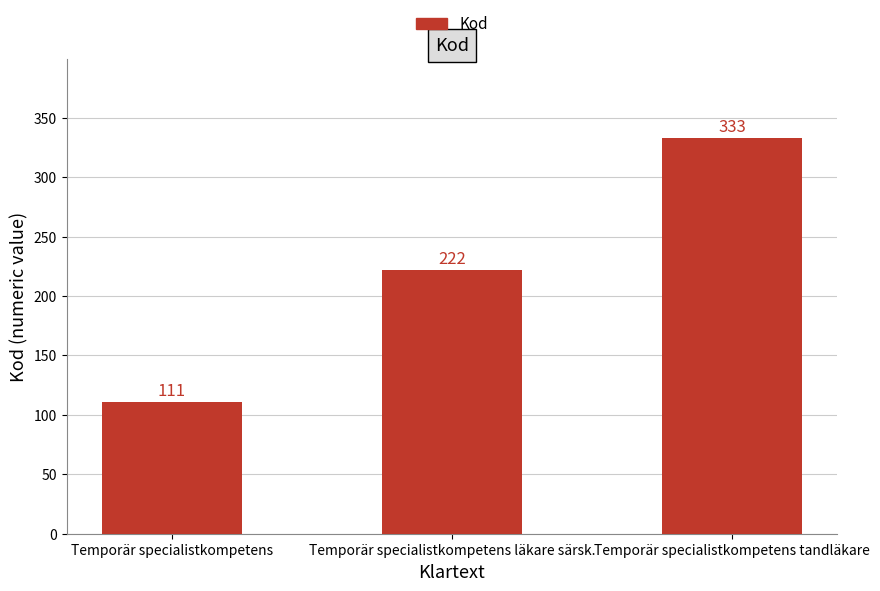

What is the sum of all values?

666